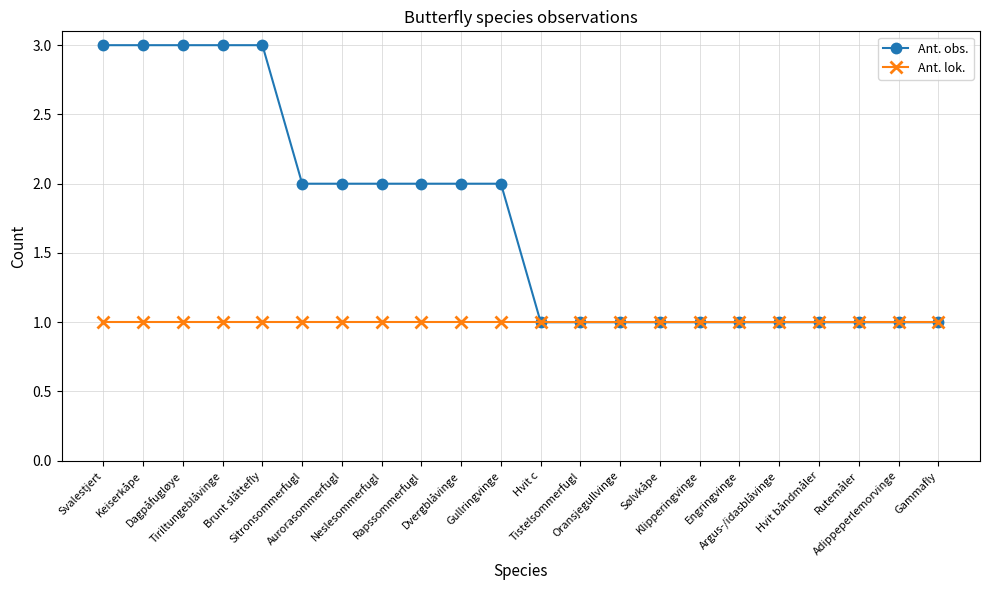

Which series has the widest spread of values?

Ant. obs.